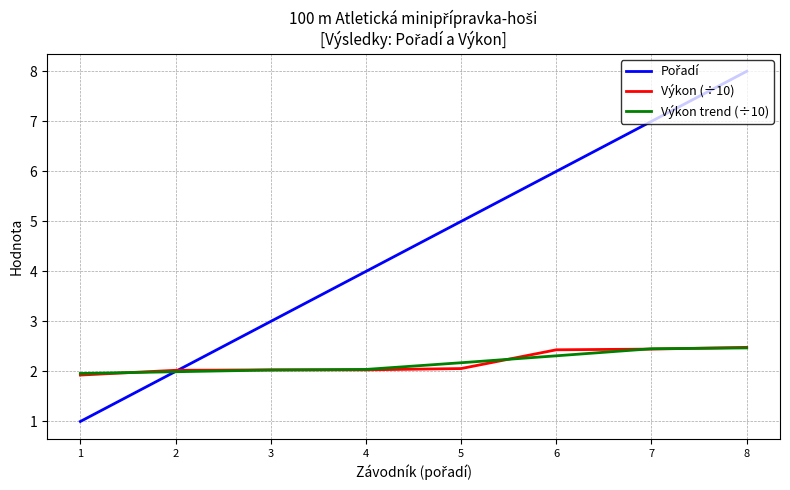

The value of Výkon trend (÷10) at 1 is 2.0. True or false?

True